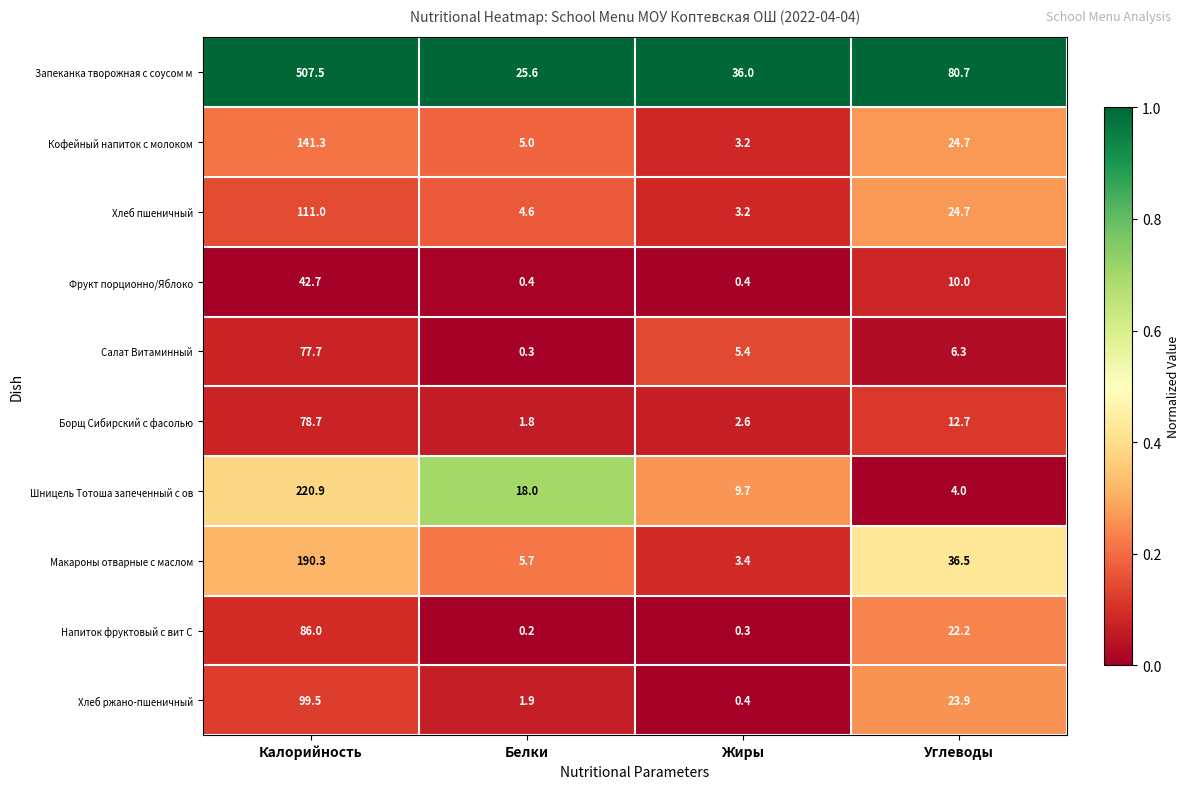

Which category has the highest value in the Запеканка творожная с соусом м series?

Калорийность